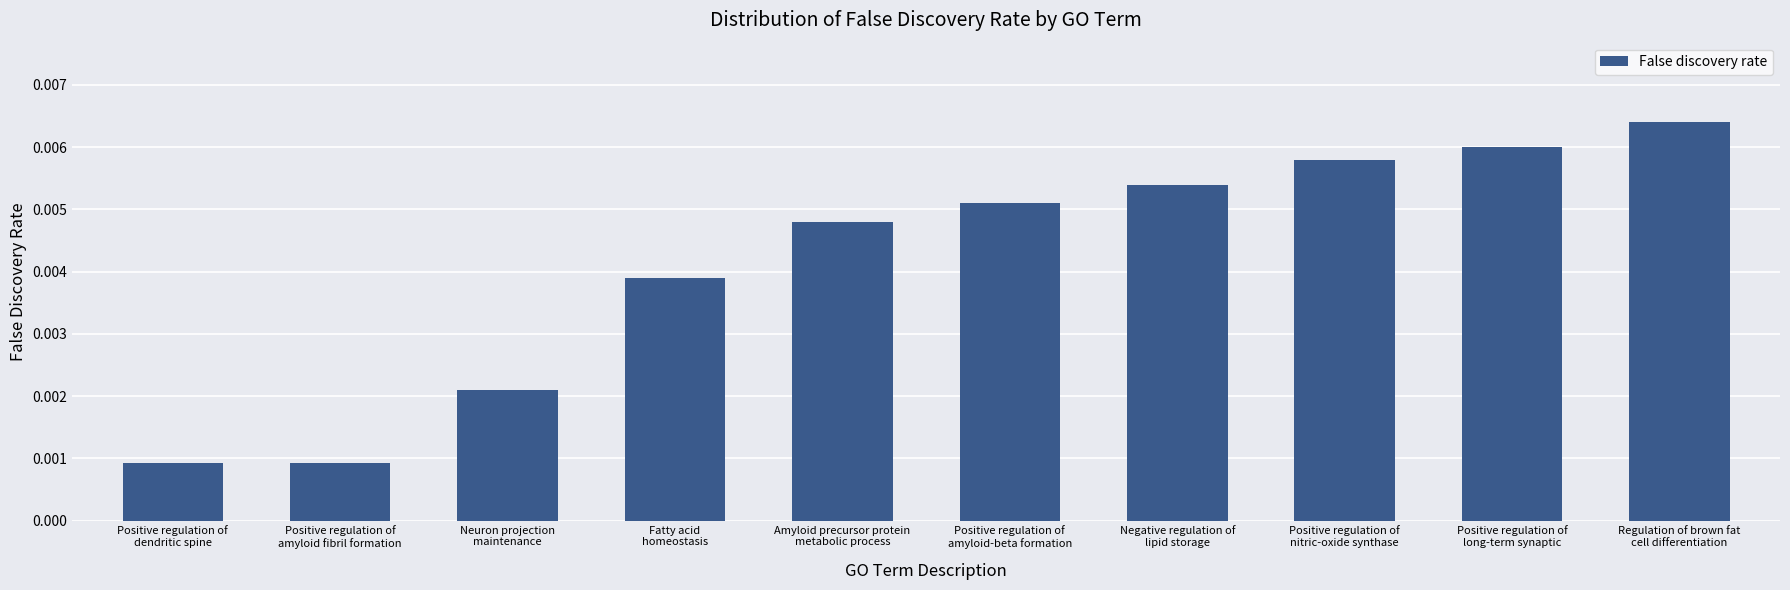

Count the values in the range 0 to 1.

10